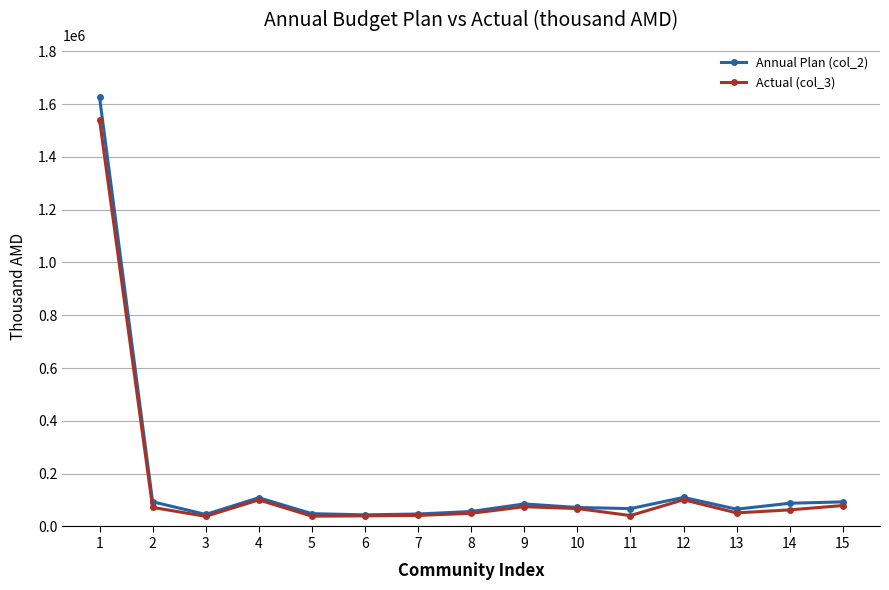

Which series changed the most between 7 and 10?

Actual (col_3)